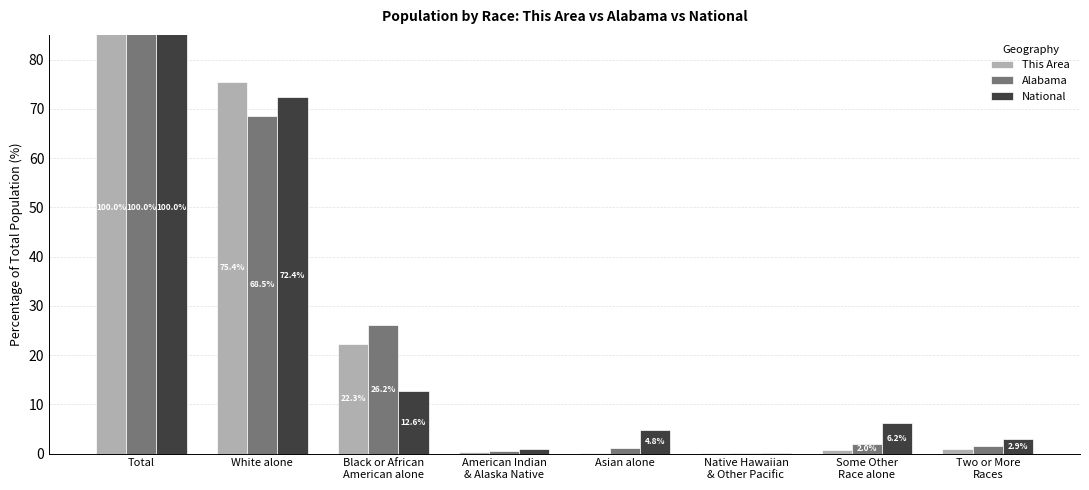

Where is Alabama nearest to the value 50?

White alone